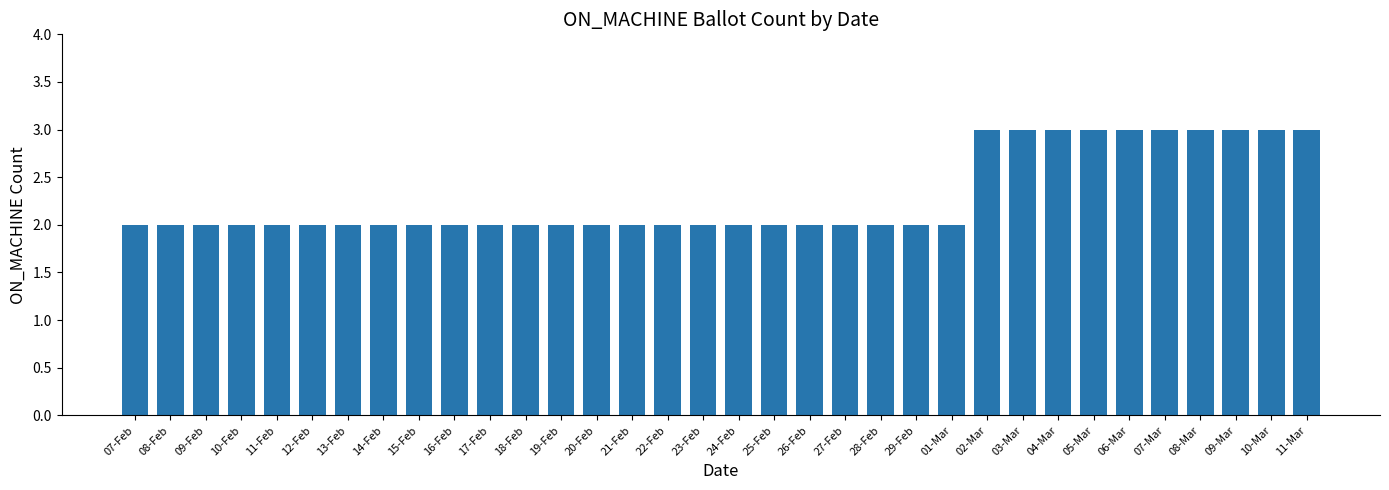

What is the approximate value at 24-Feb?

2